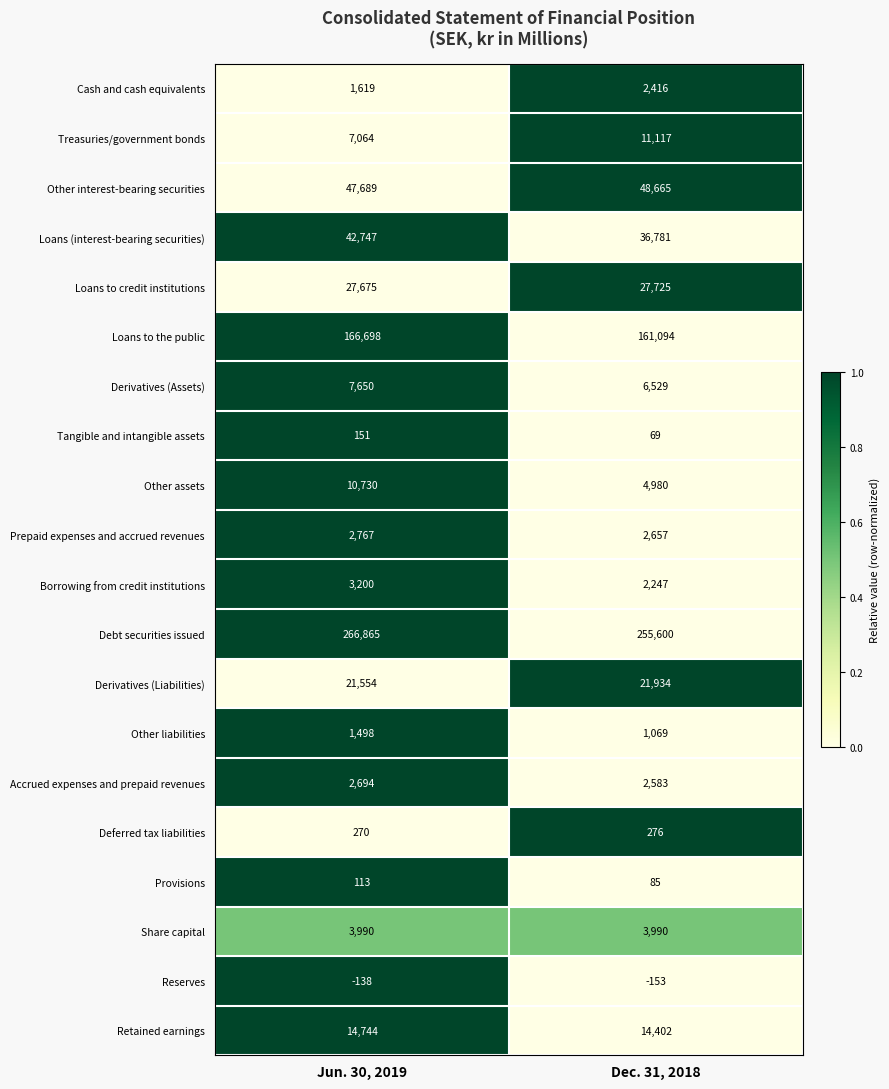

At how many categories does at least one series exceed 0?

2